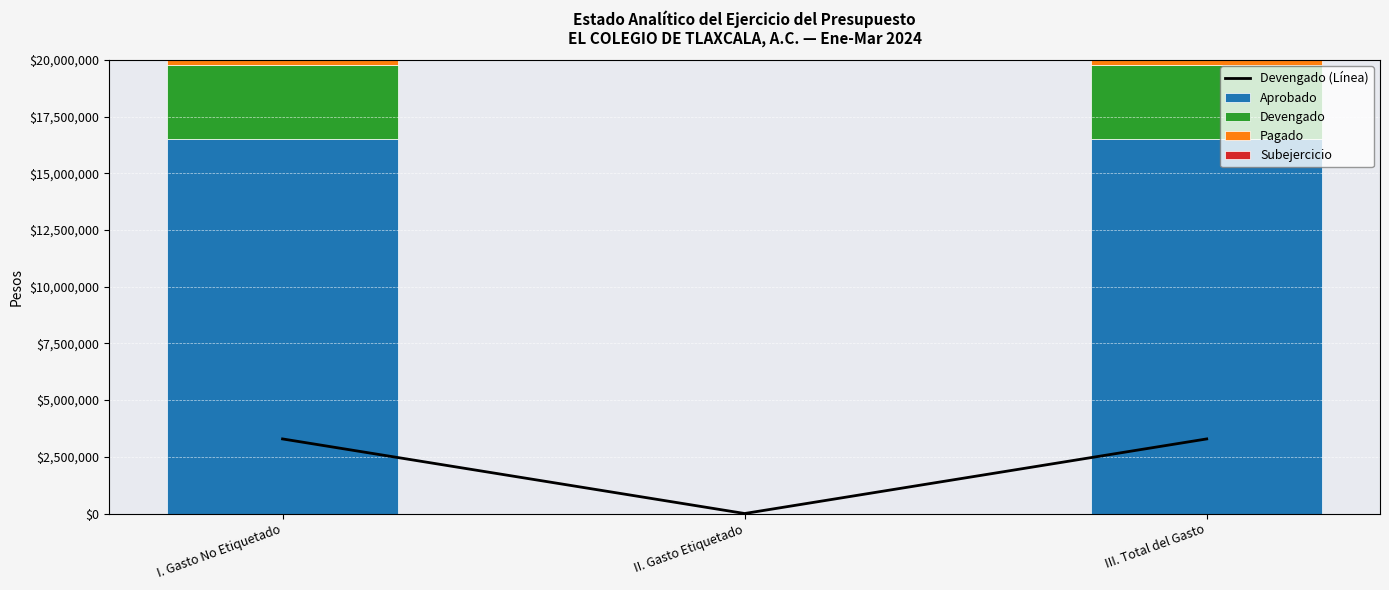

Where is Subejercicio nearest to the value 6610895?

I. Gasto No Etiquetado